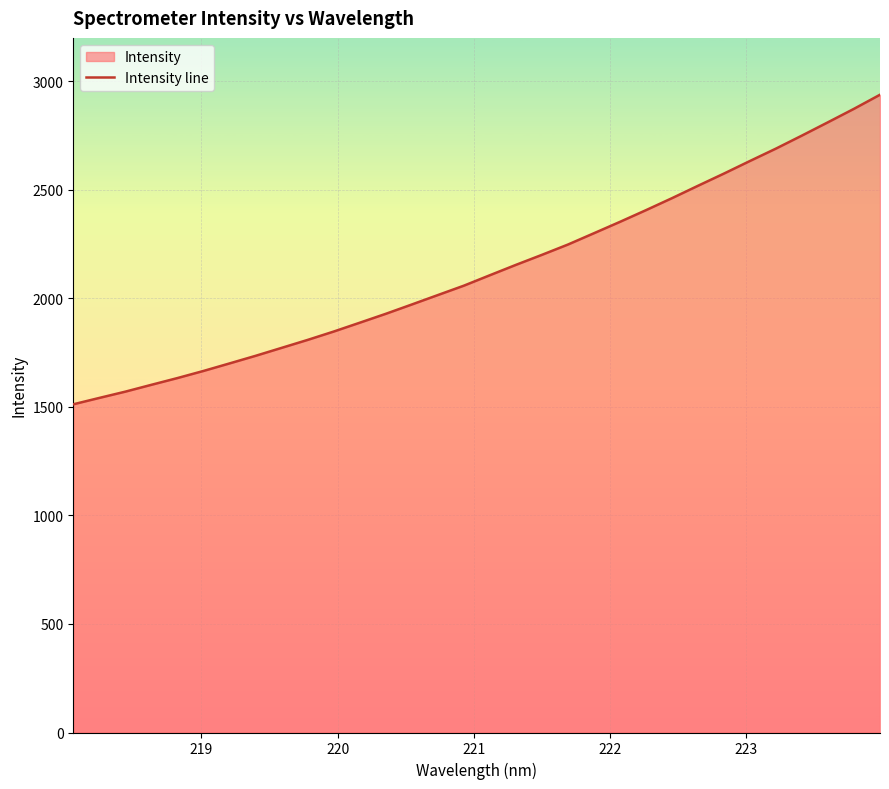

What is the minimum value shown in the chart?

1512.0